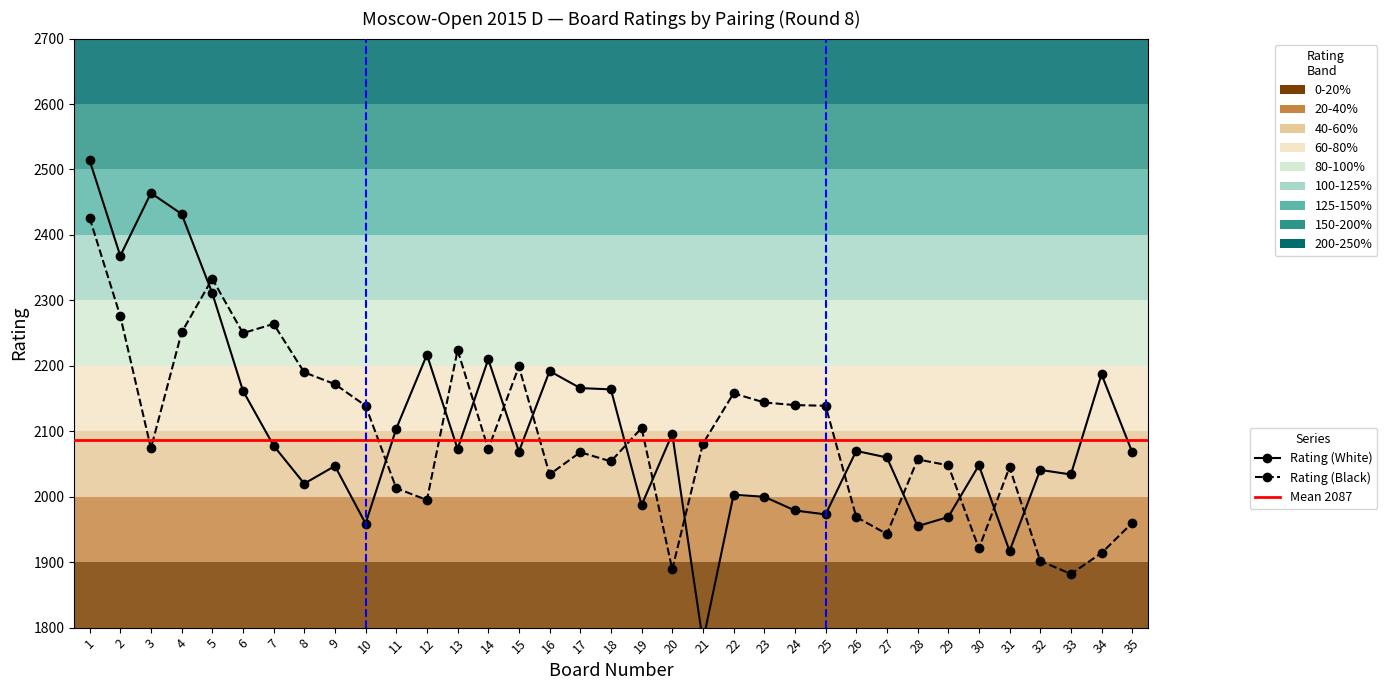

At which category does Rating (White) reach its first local peak?

3